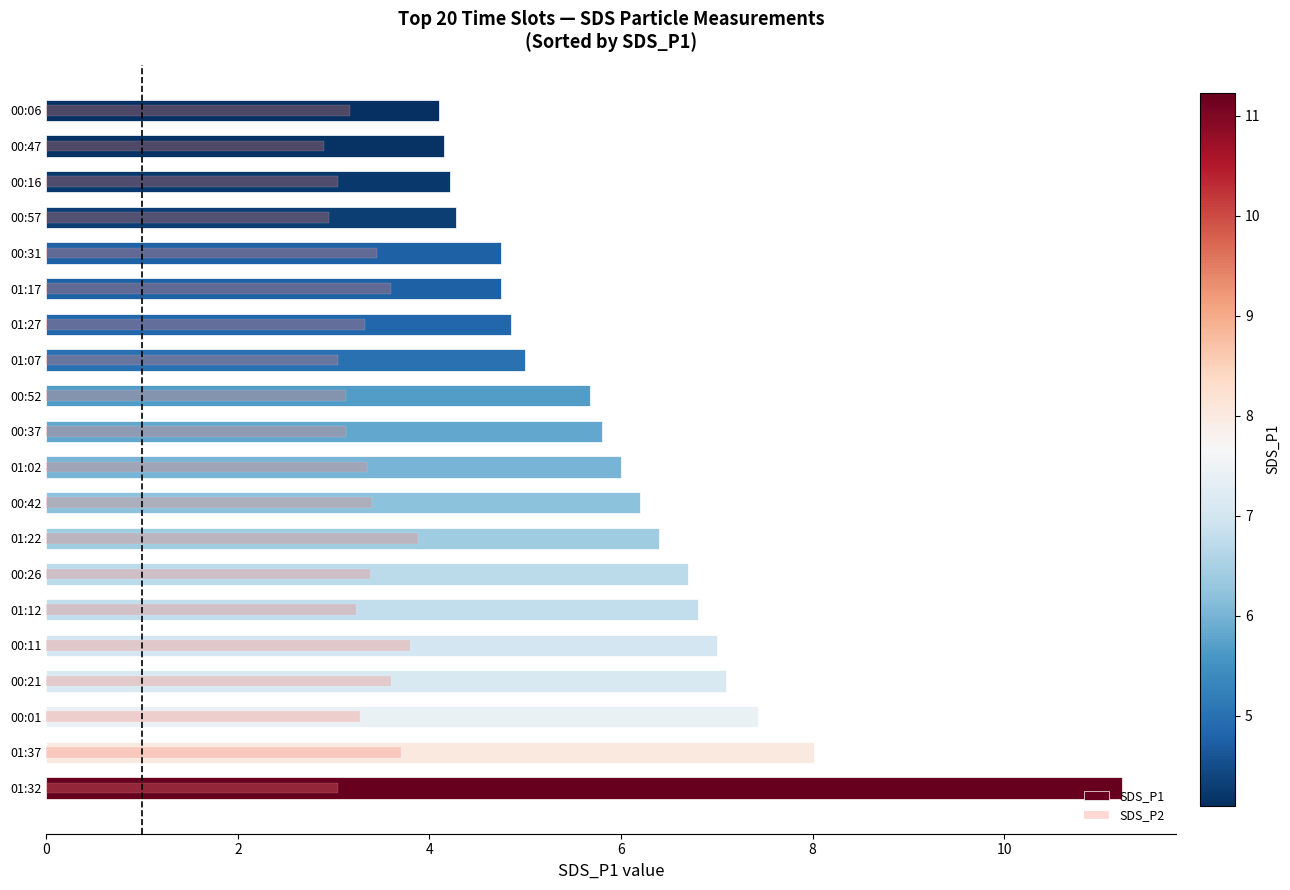

Is it true that SDS_P2 equals 1.9 at 00:16?

False